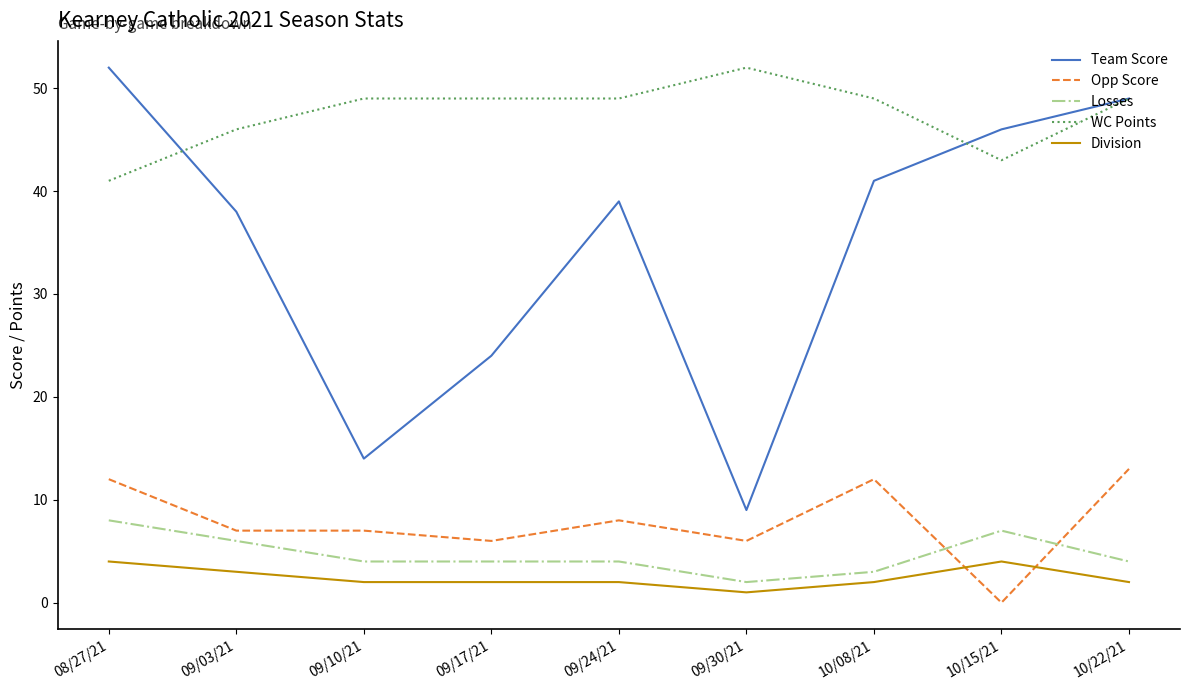

Which category has the highest value in the Losses series?

08/27/21